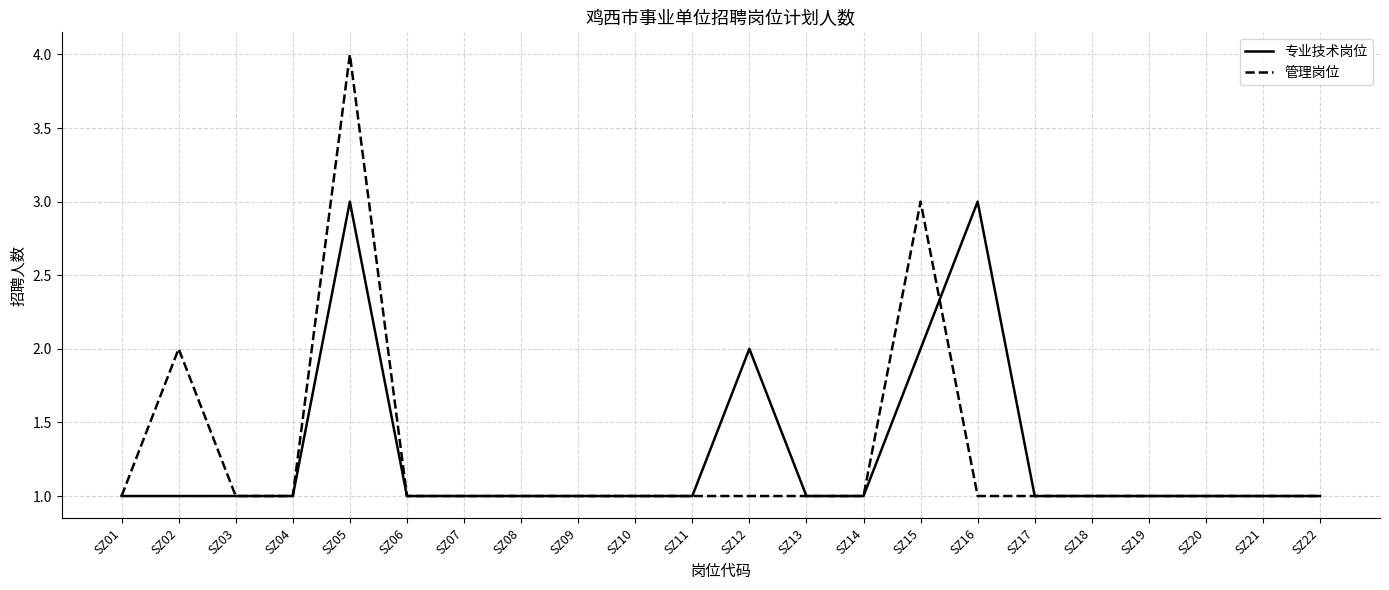

True or false: 专业技术岗位 has a value of 1 at SZ17.

True